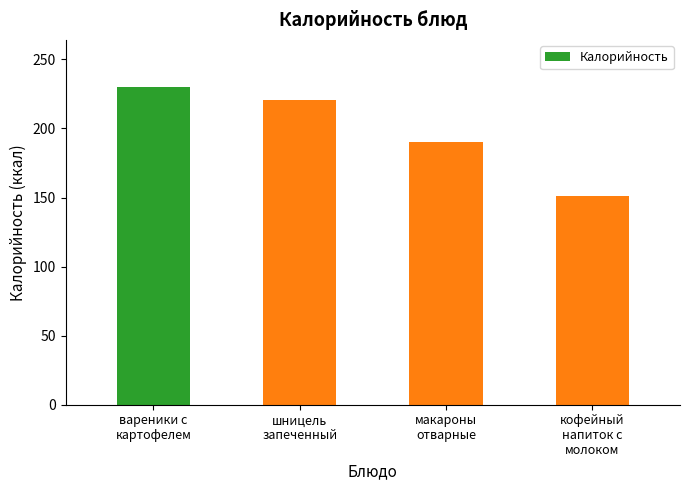

How many bars are there in total?

4